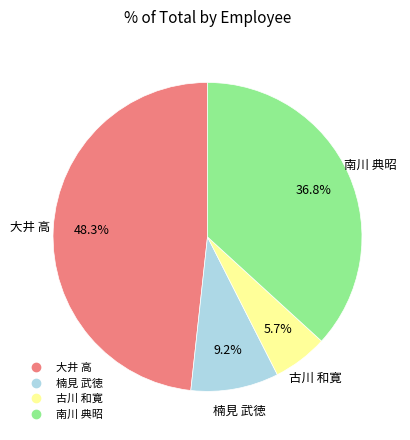

True or false: 古川 和寛 accounts for 11% of the total.

False